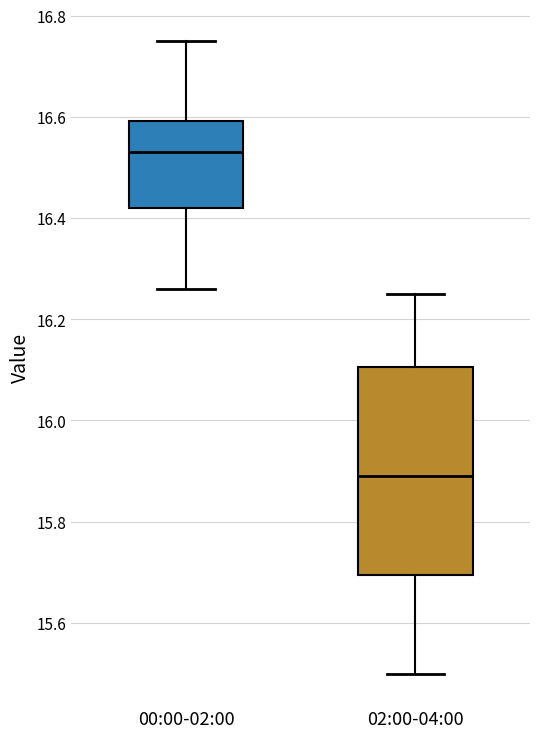

Where is the upper edge of the box for 00:00-02:00 on the y-axis? The values are not printed on the chart, so give them approximately, as read against the axis.

16.60